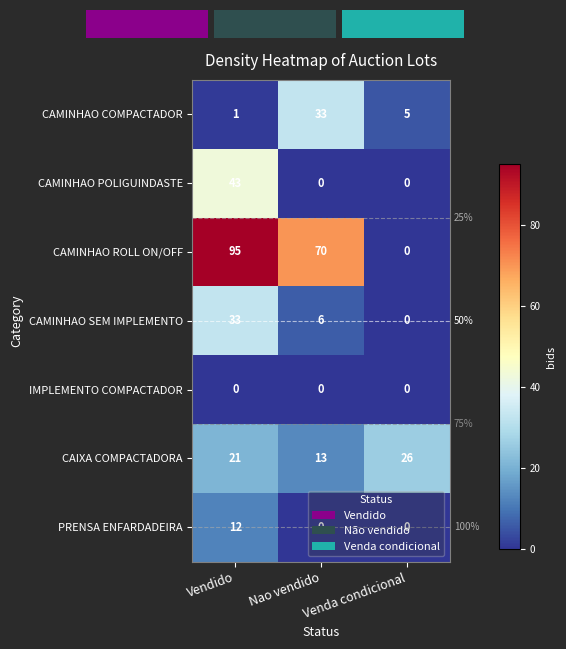

How many values in the CAMINHAO ROLL ON/OFF series exceed 0?

2